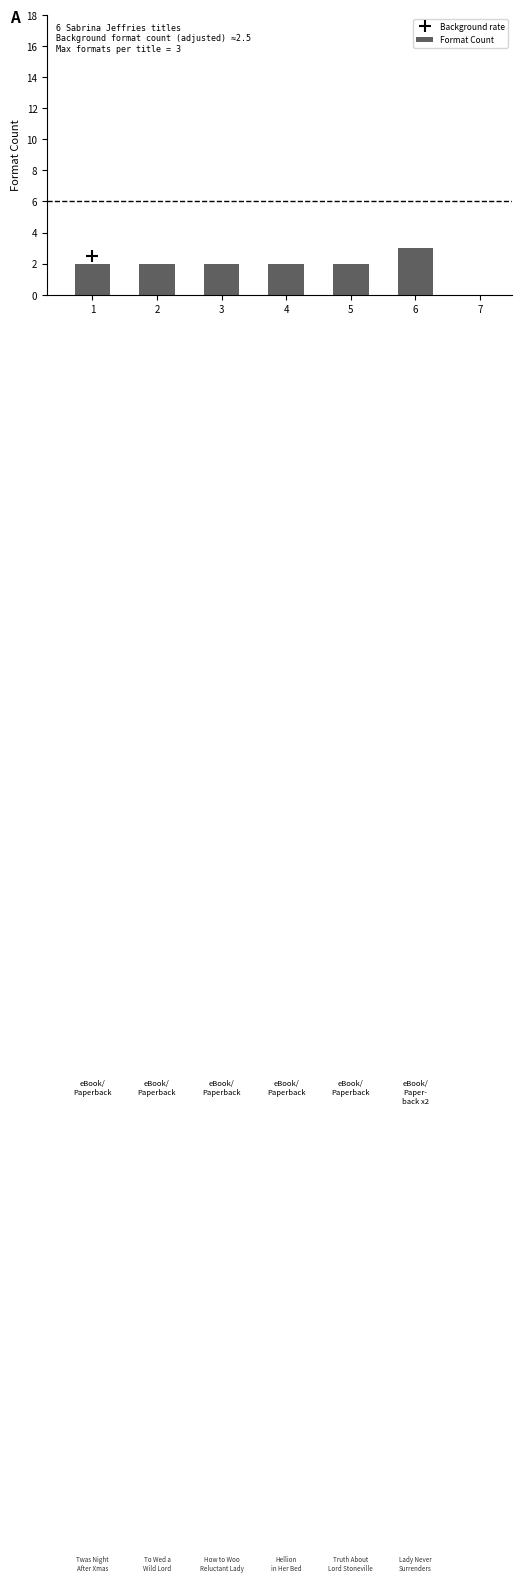

What is the smallest value displayed?

2